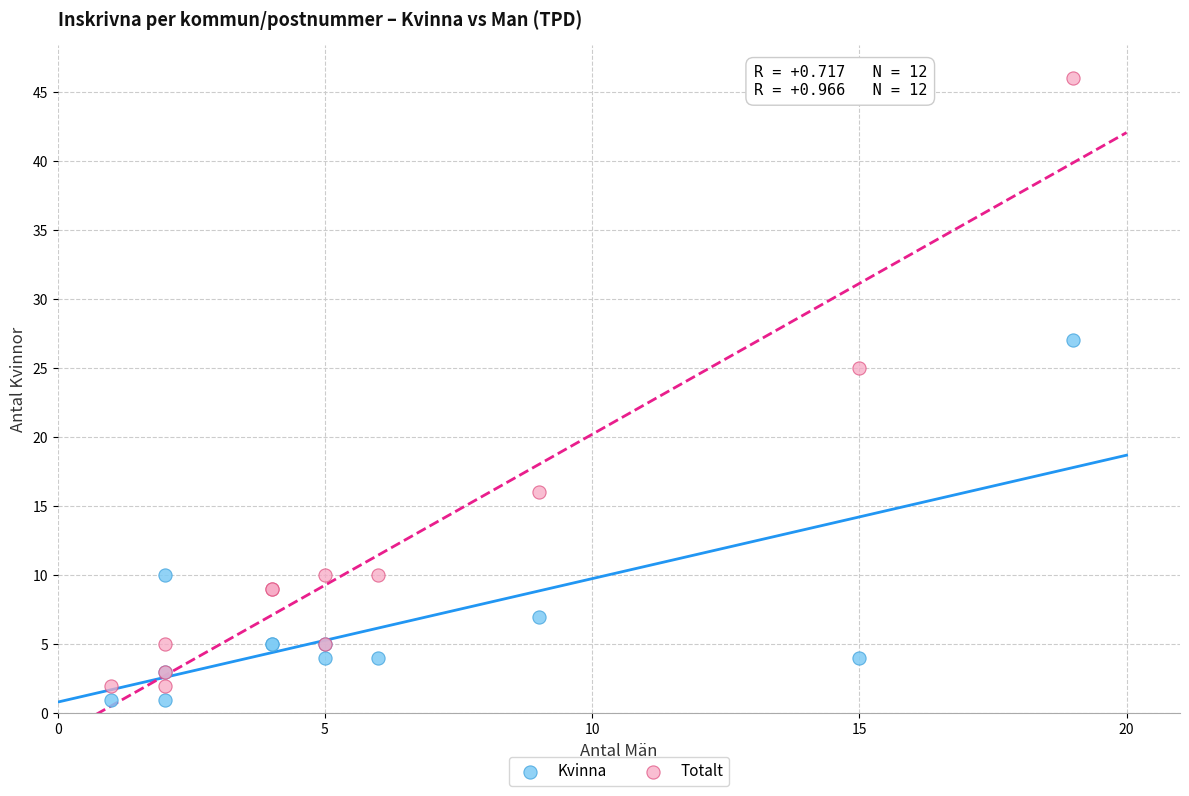

In the Totalt series, what Y value is closest to 24?

25